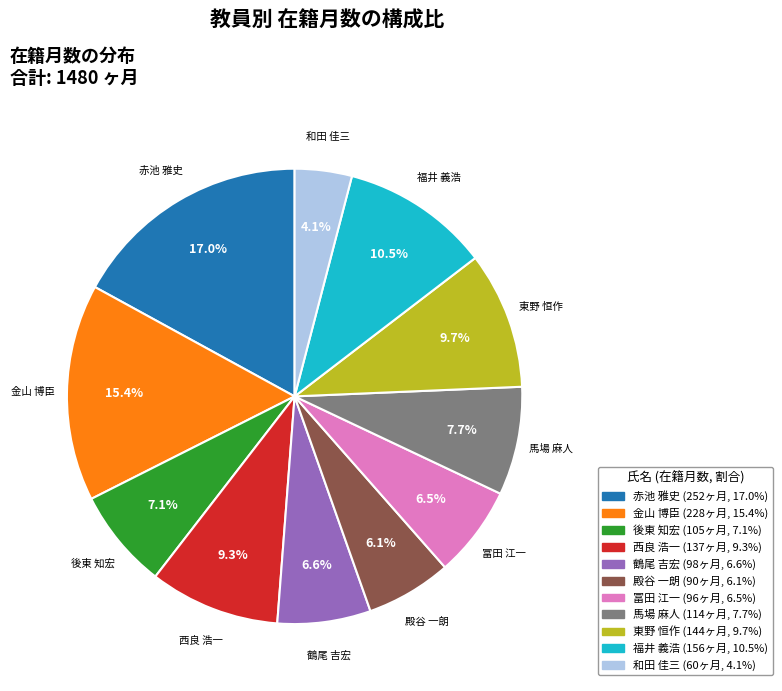

What is the total percentage of 福井 義浩 and 冨田 江一?

17.0%